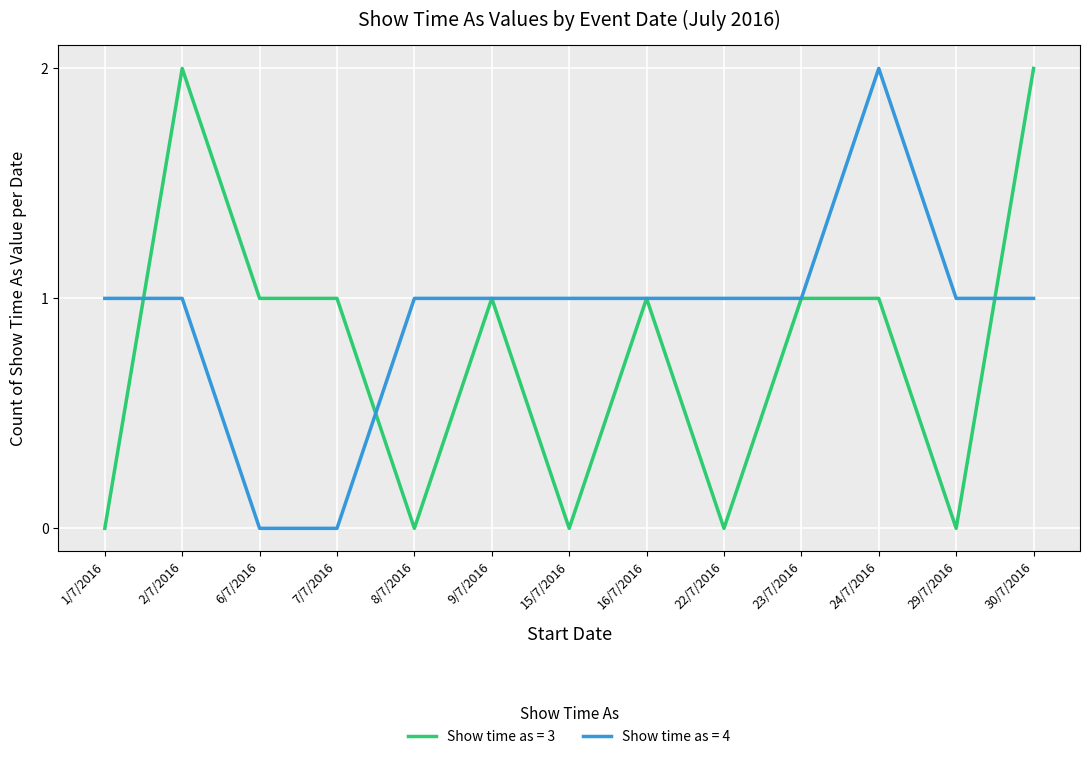

True or false: Show time as = 3 has a value of 0 at 16/7/2016.

False